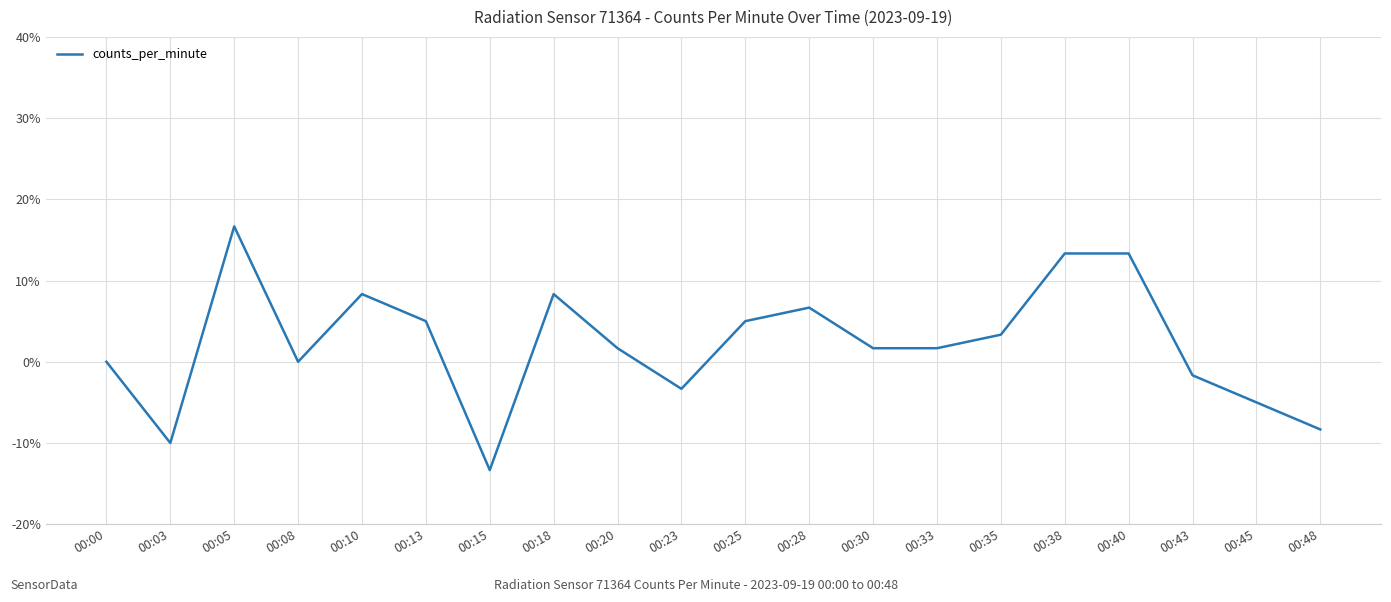

At which label does the data first exceed 1?

00:05